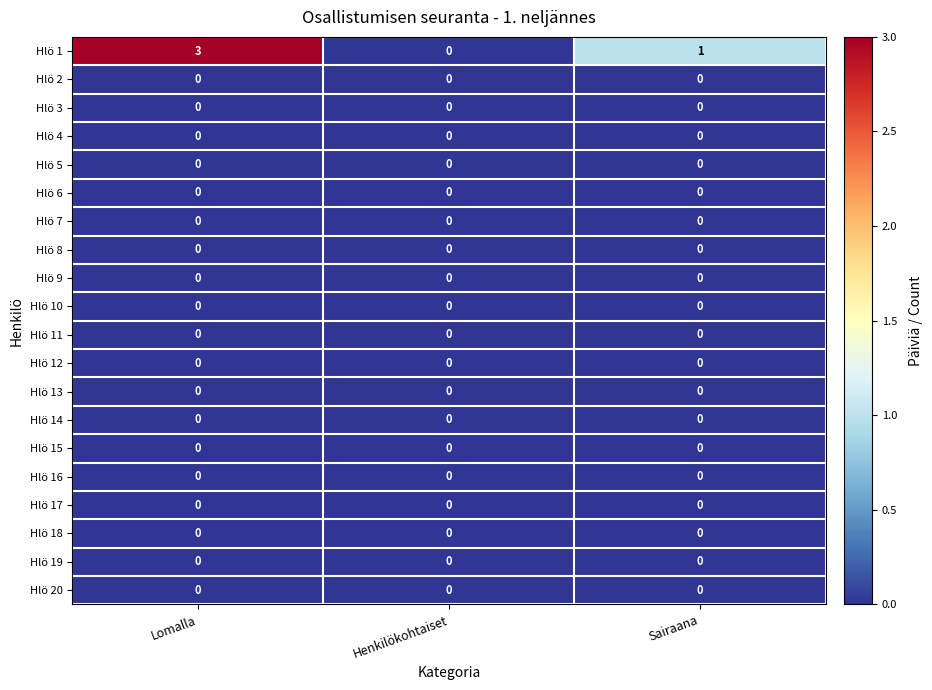

The Hlö 16 series shows 0 at Sairaana. True or false?

True